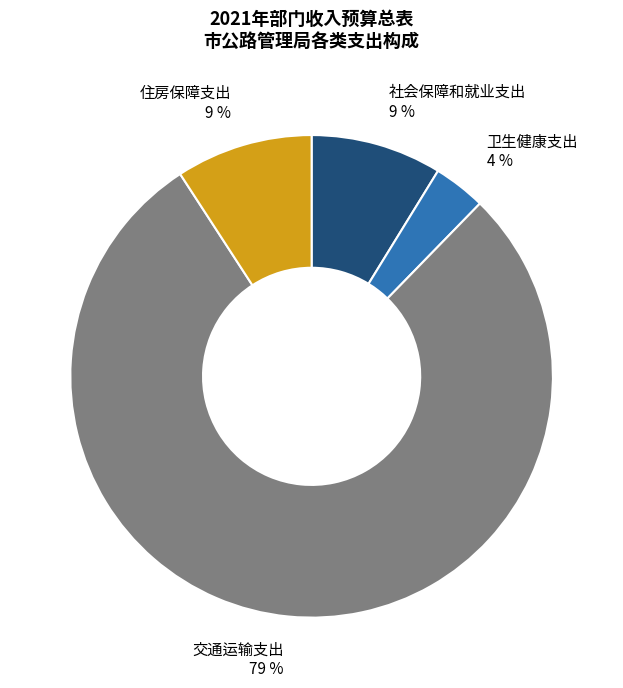

The 卫生健康支出 slice represents 16% of the pie. True or false?

False